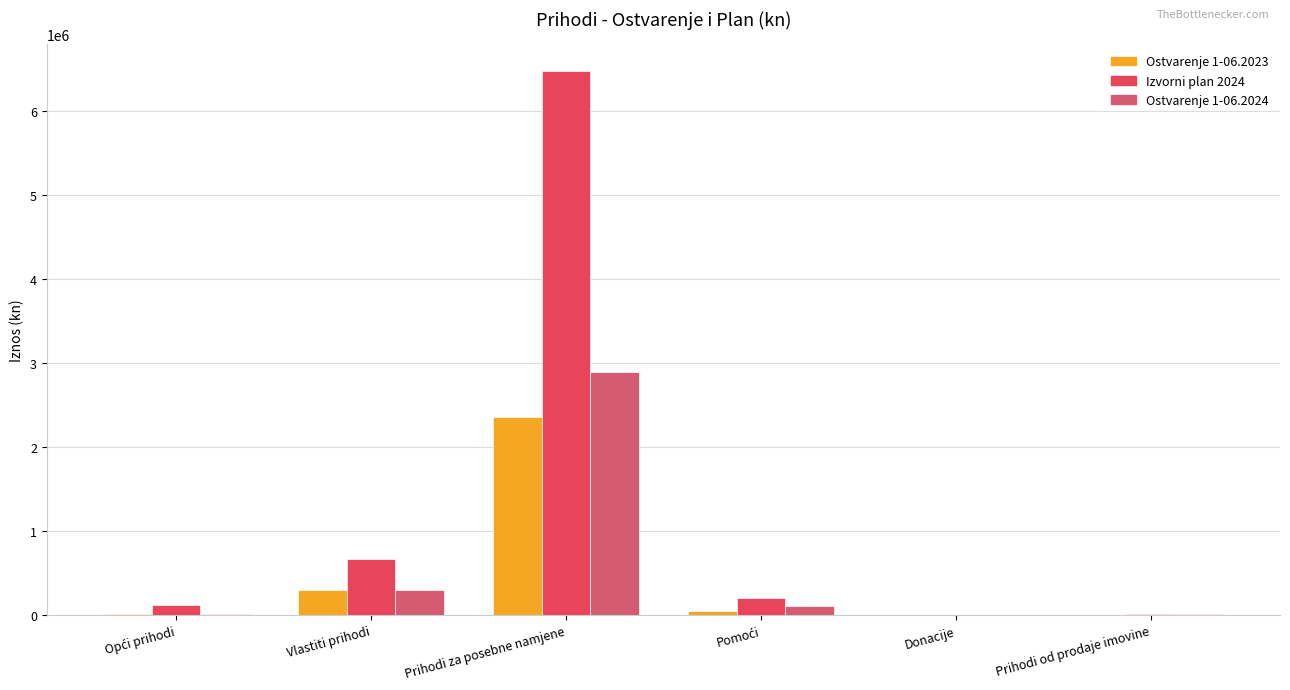

Which series has the largest range (max minus min)?

Izvorni plan 2024